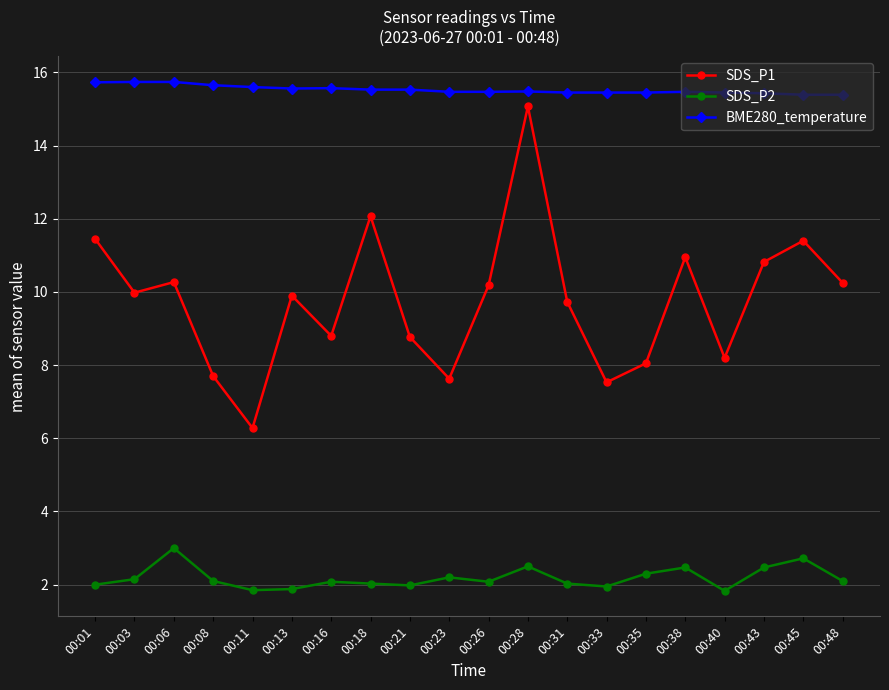

Which series has the largest total across all categories?

BME280_temperature